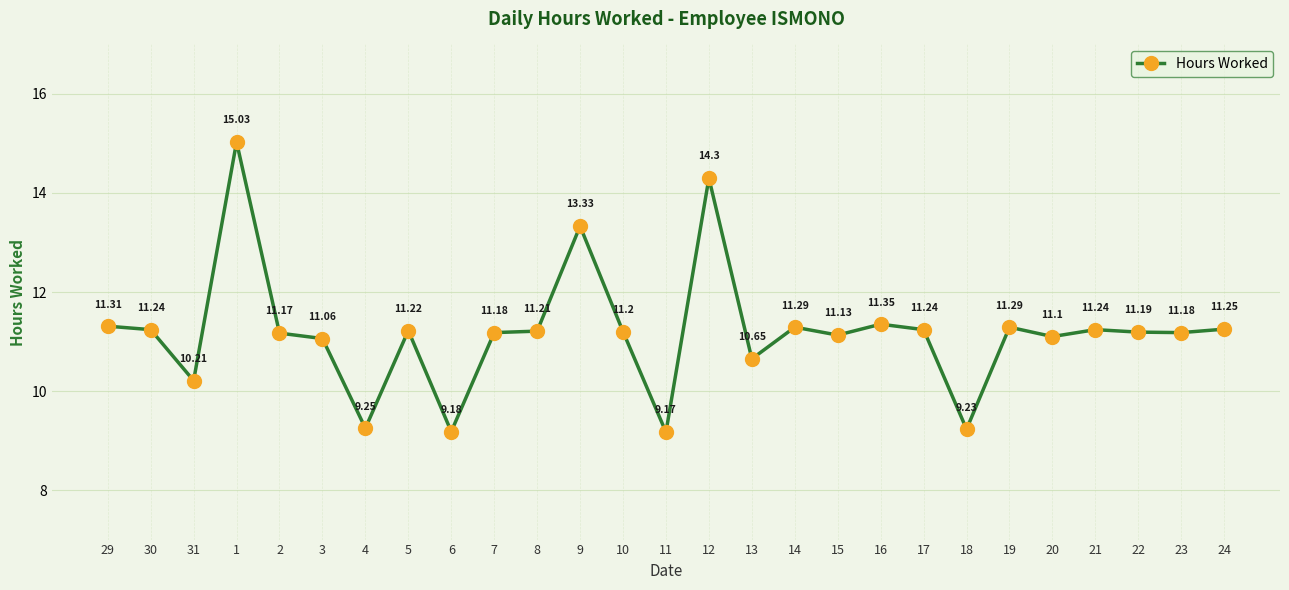

Where does the data first go above 11?

29